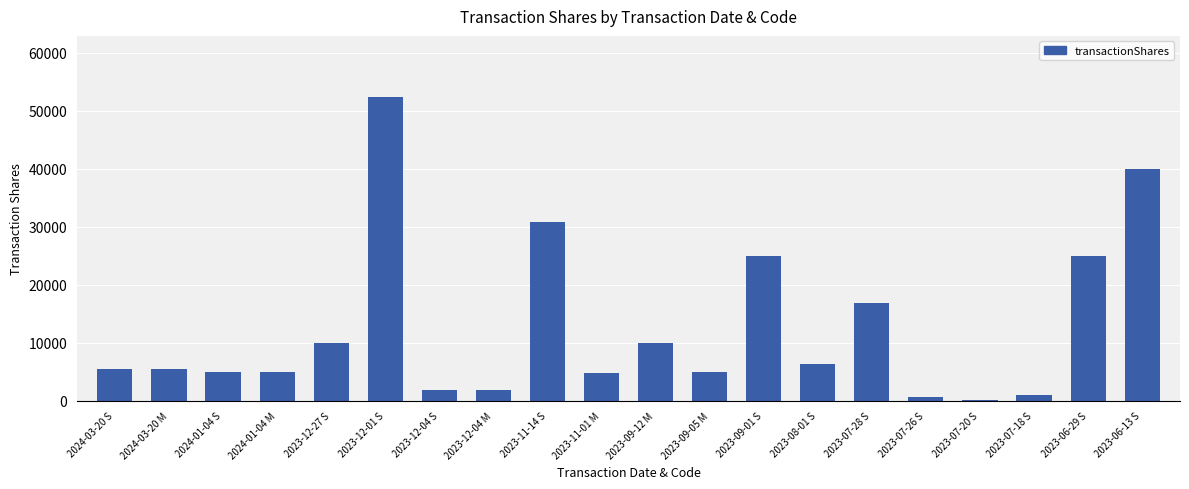

At which category does the chart reach its peak across all series?

2023-12-01 S